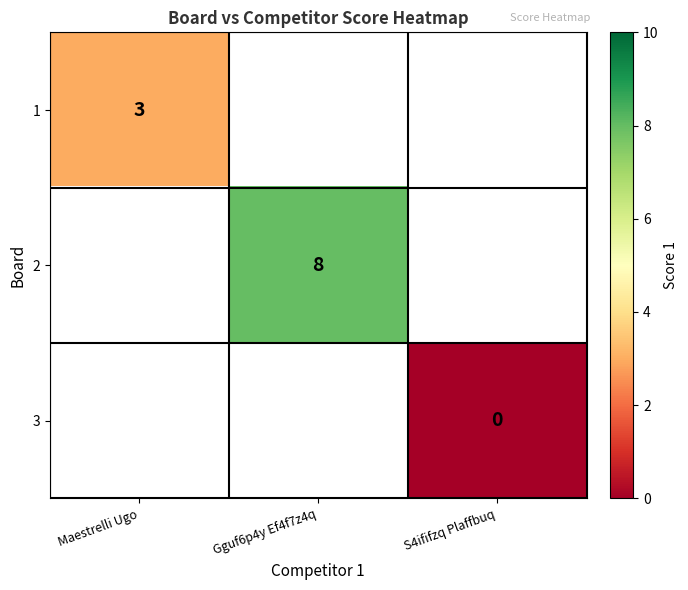

The 2 series shows 3 at Gguf6p4y Ef4f7z4q. True or false?

False